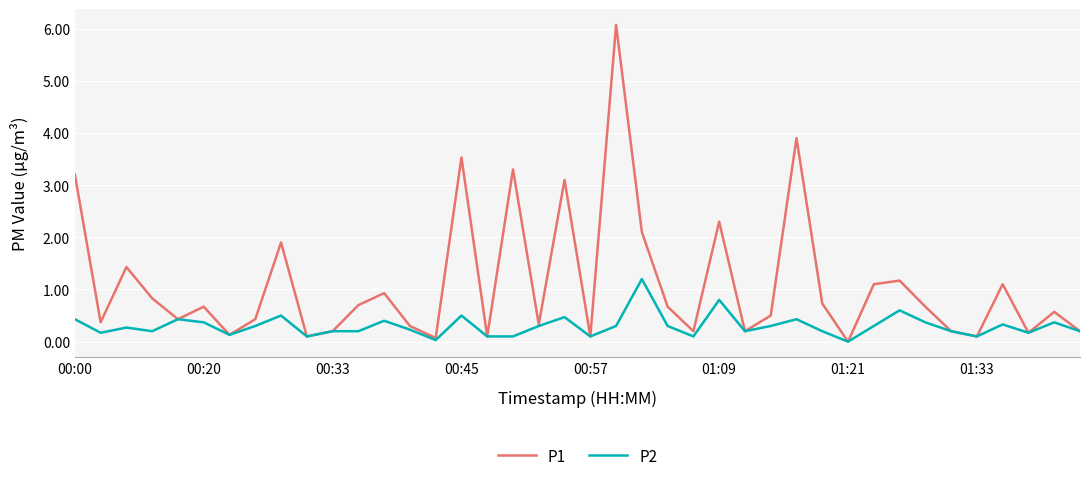

Rank the series by their average value, from highest to lowest.

P1, P2